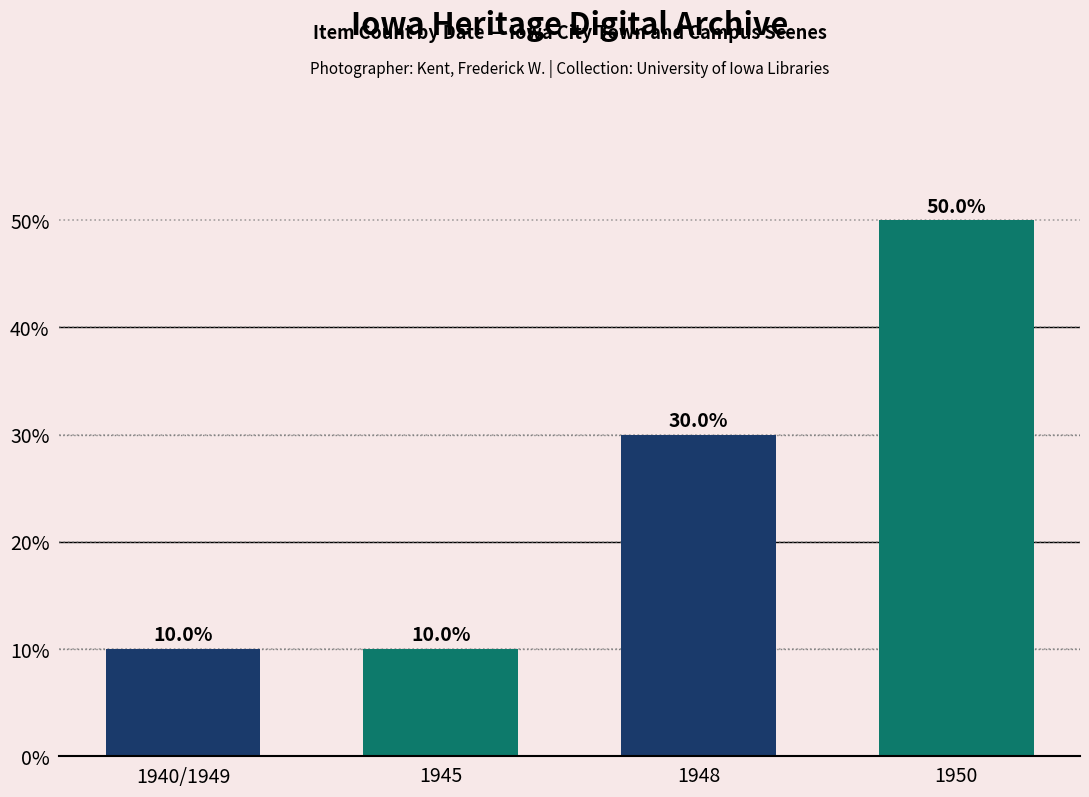

The chart shows a value of 30 at 1948. True or false?

True